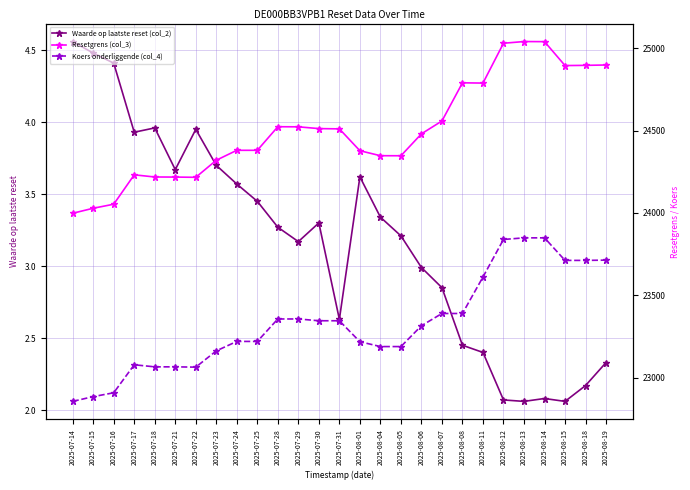

Between 2025-07-29 and 2025-08-19, which series saw the biggest shift?

Resetgrens (col_3)